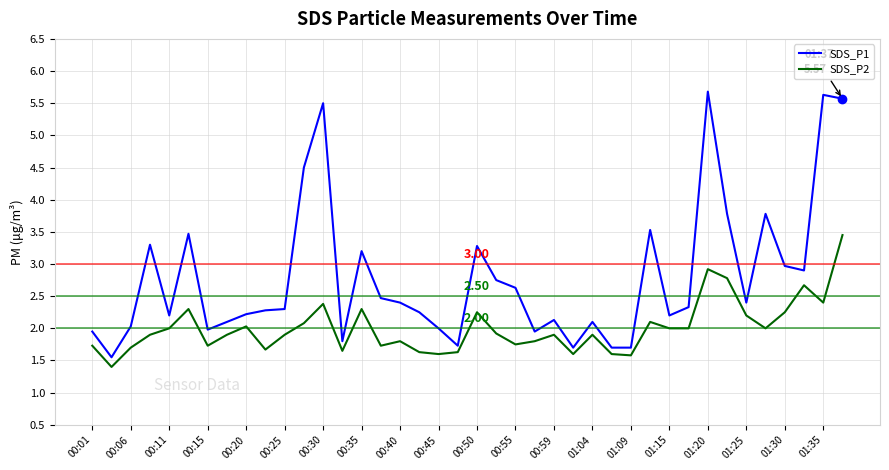

Which series has the widest spread of values?

SDS_P1